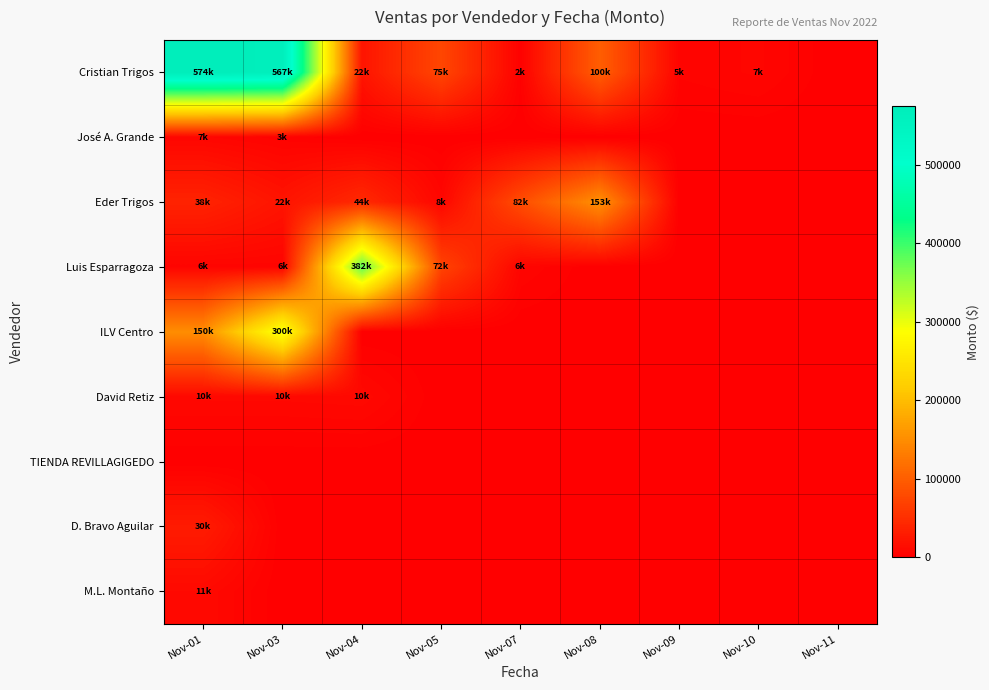

At how many categories does at least one series exceed 255269?

3